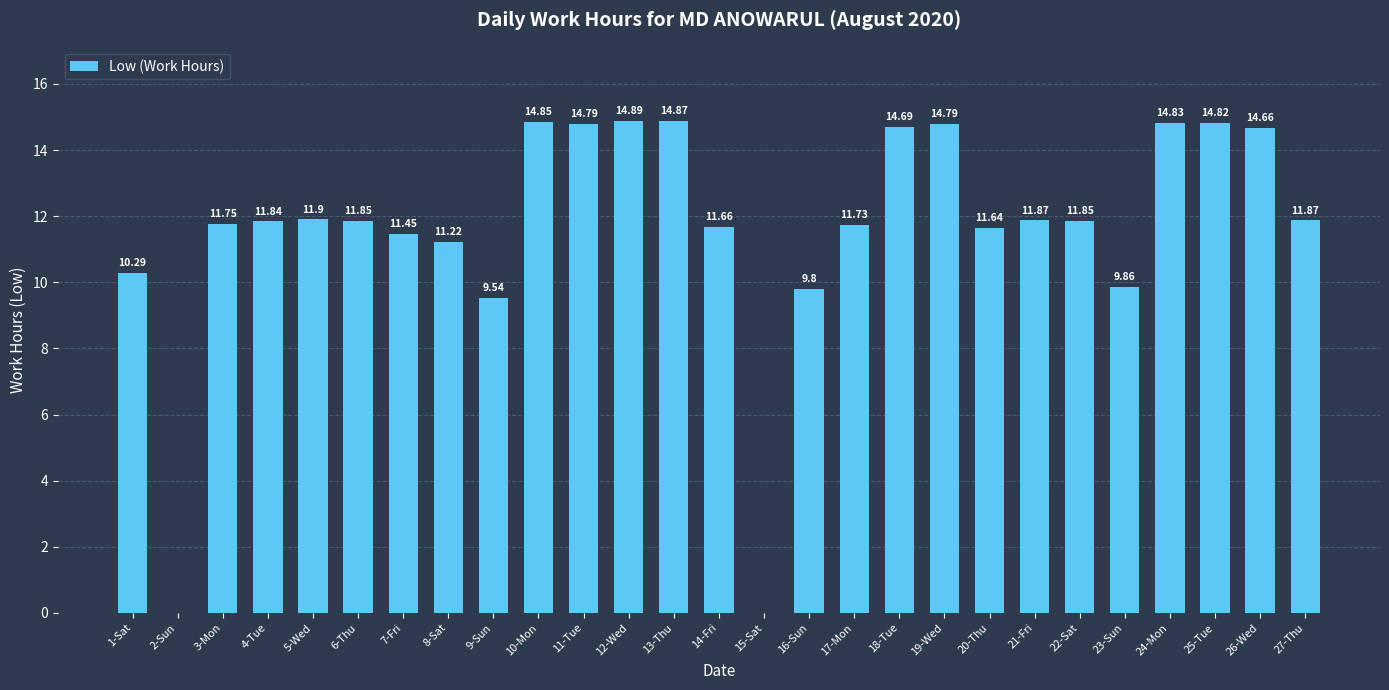

What is the greatest value displayed?

14.9